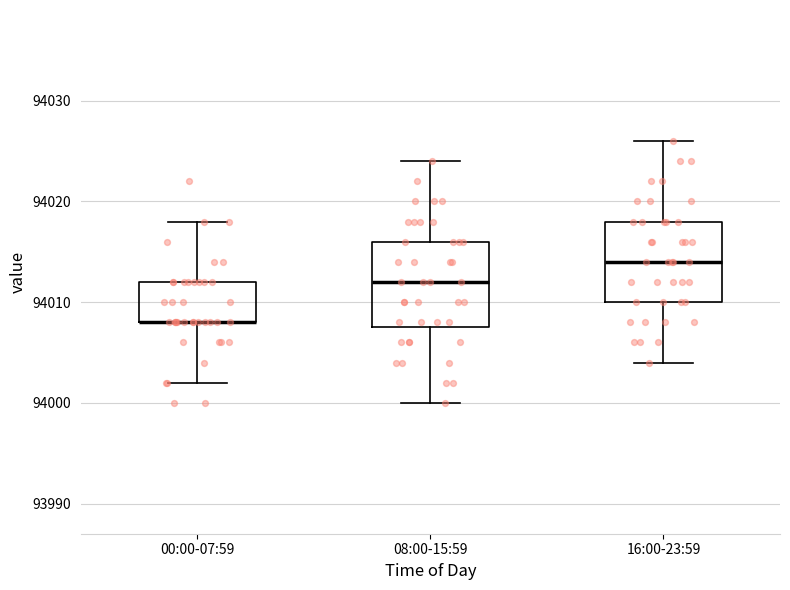

Reading left to right, transcribe this box plot: for each box, give where its median line is, the range the box spans, and where its two whiskers end, as read against the y-axis. The values are not printed on the chart, so give them approximately, as read against the axis.

00:00-07:59: median 94008 (drawn on the box's lower edge), box 94008 to 94012, whiskers 94002 to 94018
08:00-15:59: median 94012, box 94008 to 94016, whiskers 94000 to 94024
16:00-23:59: median 94014, box 94010 to 94018, whiskers 94004 to 94026